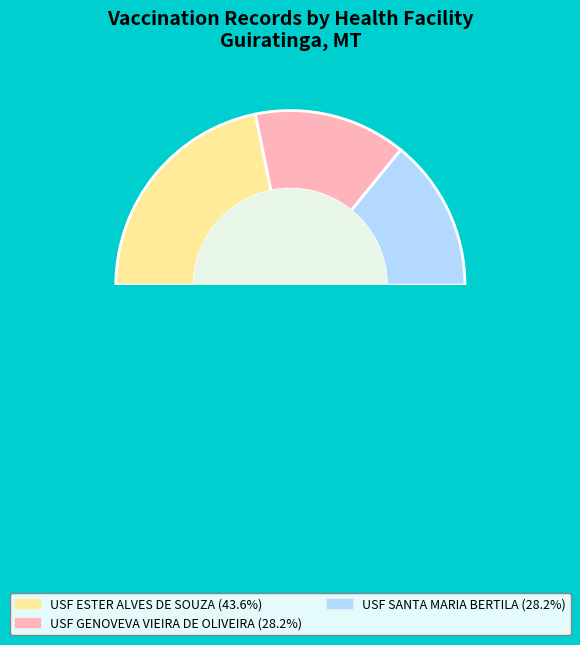

What percentage do USF GENOVEVA VIEIRA DE OLIVEIRA and USF SANTA MARIA BERTILA together represent?

56.4%